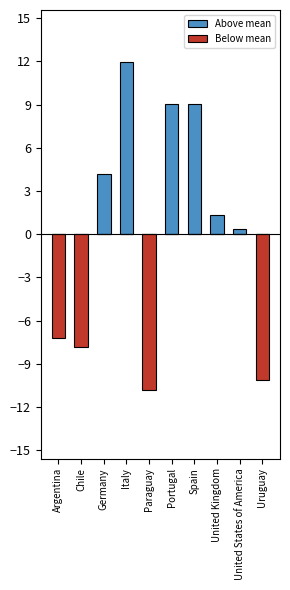

Reading right to left, extract all data points from this chart.

Above mean: Uruguay=0.0	United States of America=0.4	United Kingdom=1.4	Spain=9.1	Portugal=9.1	Paraguay=0.0	Italy=12.0	Germany=4.2	Chile=0.0	Argentina=0.0
Below mean: Uruguay=-10.1	United States of America=0.0	United Kingdom=0.0	Spain=0.0	Portugal=0.0	Paraguay=-10.8	Italy=0.0	Germany=0.0	Chile=-7.8	Argentina=-7.2